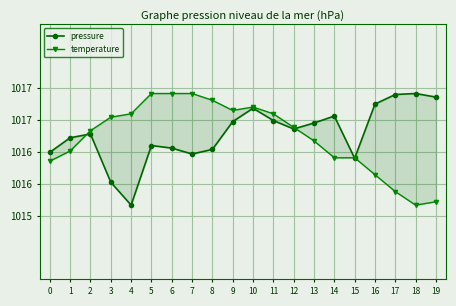

True or false: temperature has a value of 1004.9 at 7.

True